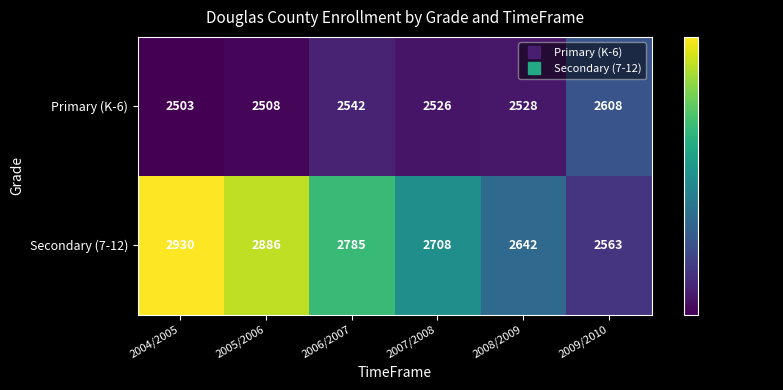

Where is Primary (K-6) nearest to the value 2555?

2006/2007